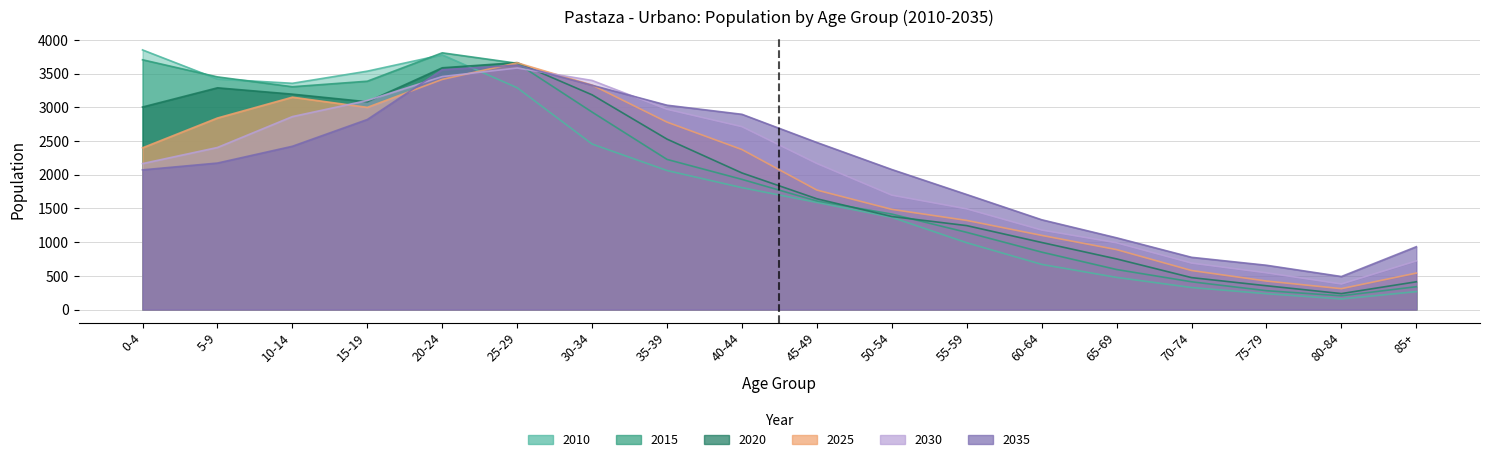

Reading right to left, transcribe all the data shown in this chart.

2010: 85+=266	80-84=157	75-79=235	70-74=327	65-69=477	60-64=670	55-59=991	50-54=1368	45-49=1589	40-44=1808	35-39=2062	30-34=2455	25-29=3290	20-24=3778	15-19=3536	10-14=3356	5-9=3420	0-4=3851
2015: 85+=339	80-84=204	75-79=280	70-74=412	65-69=594	60-64=852	55-59=1145	50-54=1416	45-49=1610	40-44=1931	35-39=2227	30-34=2929	25-29=3653	20-24=3808	15-19=3387	10-14=3305	5-9=3451	0-4=3705
2020: 85+=412	80-84=237	75-79=353	70-74=474	65-69=751	60-64=995	55-59=1245	50-54=1380	45-49=1643	40-44=2026	35-39=2528	30-34=3185	25-29=3663	20-24=3586	15-19=3082	10-14=3195	5-9=3289	0-4=3004
2025: 85+=541	80-84=310	75-79=423	70-74=579	65-69=889	60-64=1100	55-59=1322	50-54=1486	45-49=1772	40-44=2373	35-39=2780	30-34=3330	25-29=3660	20-24=3414	15-19=2999	10-14=3150	5-9=2841	0-4=2399
2030: 85+=721	80-84=379	75-79=545	70-74=689	65-69=990	60-64=1179	55-59=1493	50-54=1696	45-49=2166	40-44=2712	35-39=2970	30-34=3398	25-29=3583	20-24=3456	15-19=3101	10-14=2862	5-9=2404	0-4=2165
2035: 85+=932	80-84=490	75-79=657	70-74=775	65-69=1064	60-64=1332	55-59=1706	50-54=2077	45-49=2478	40-44=2896	35-39=3031	30-34=3327	25-29=3625	20-24=3557	15-19=2819	10-14=2422	5-9=2173	0-4=2072